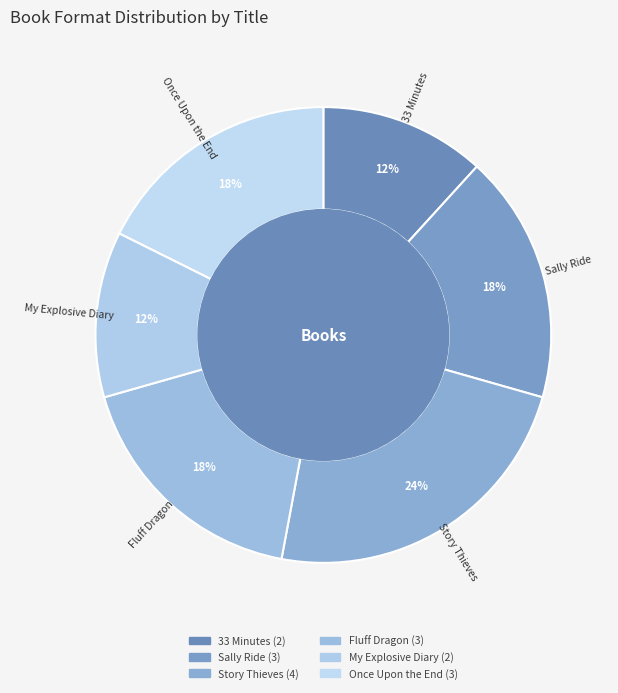

Which has a higher value, Once Upon the End or 33 Minutes?

Once Upon the End